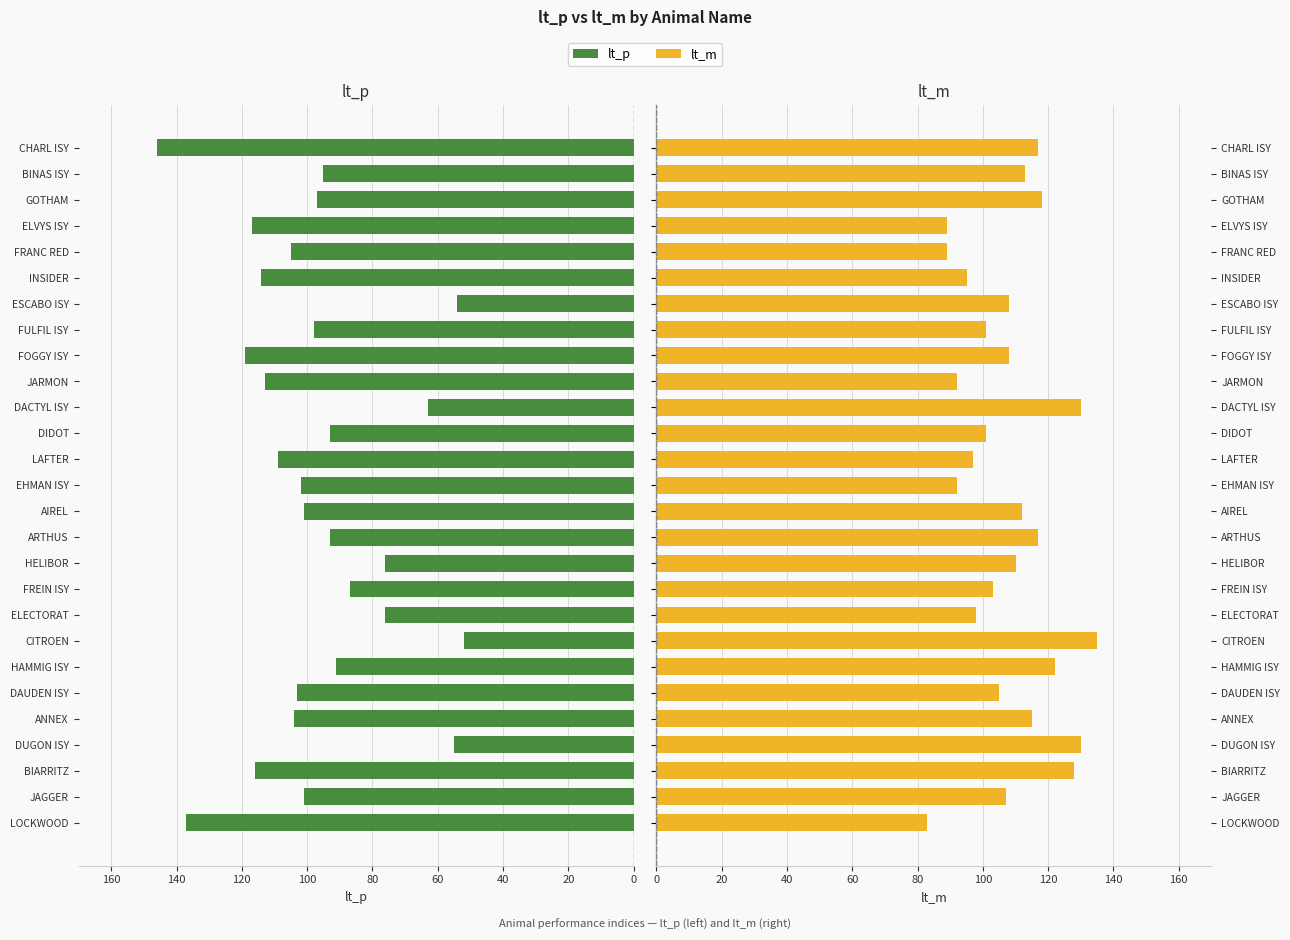

Does the chart contain stacked bars?

No